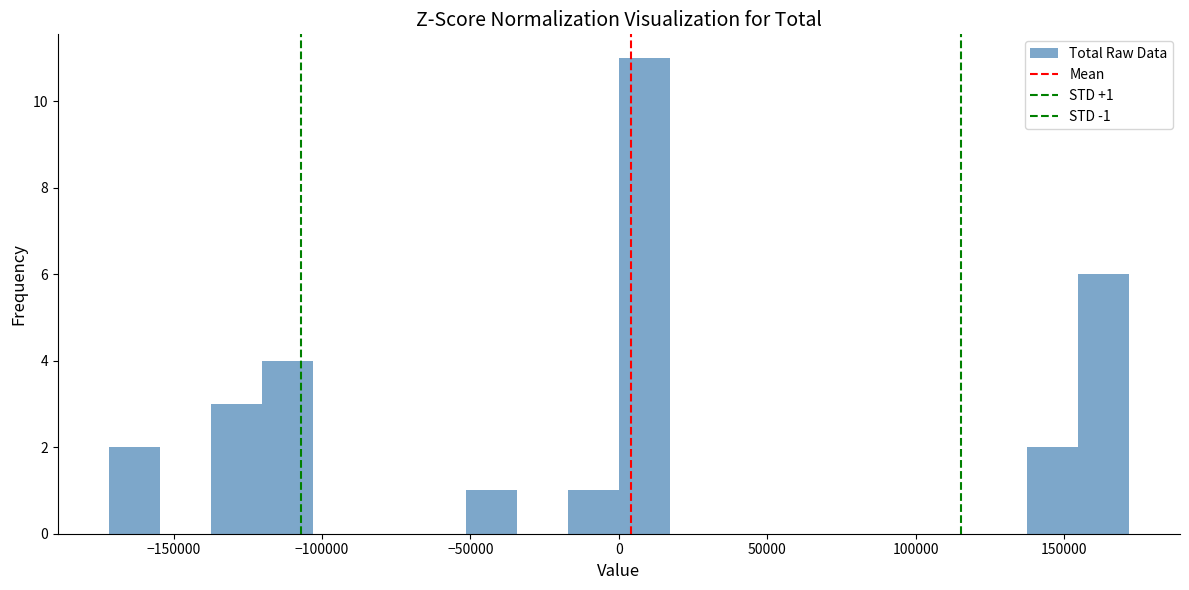

Around what value on the x-axis is the tallest bar? Give the approximate position of its centre, as read against the axis.

10000